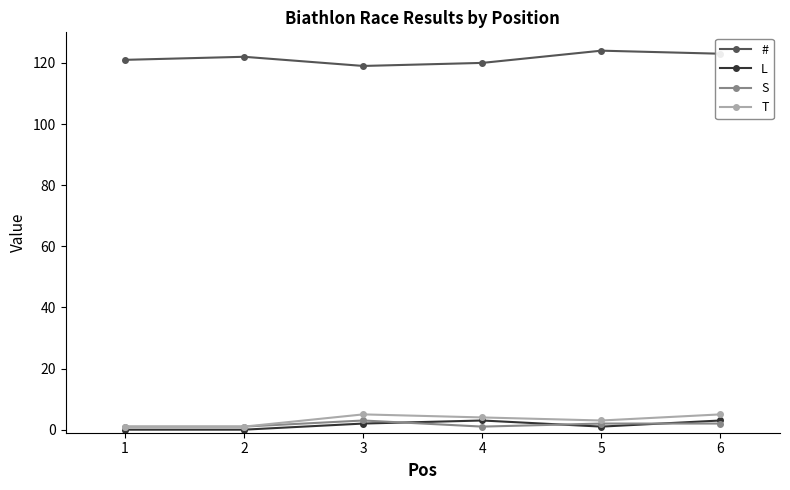

The T series shows 4 at 4. True or false?

True